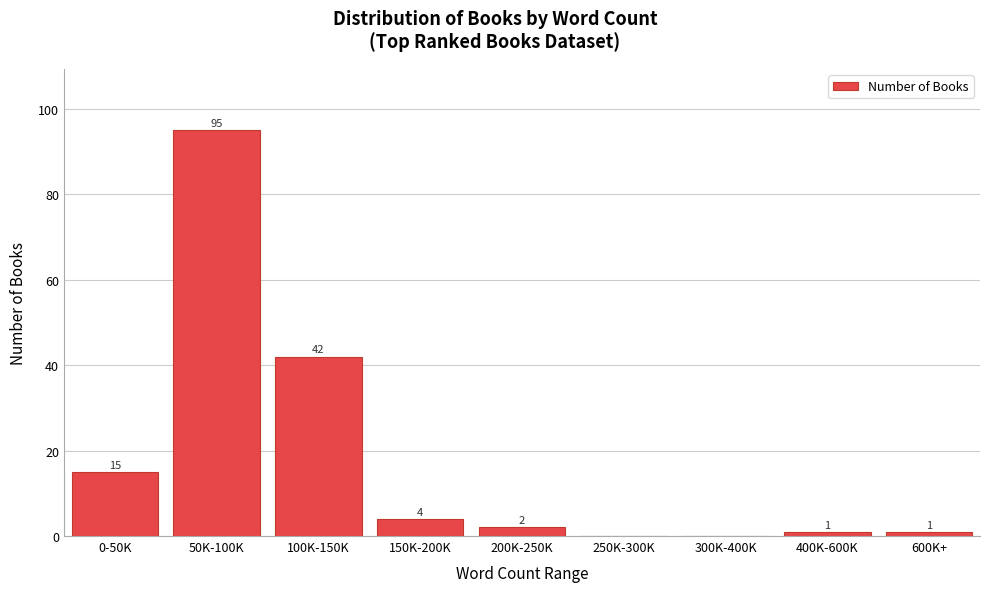

At which category does the chart reach its peak across all series?

50K-100K